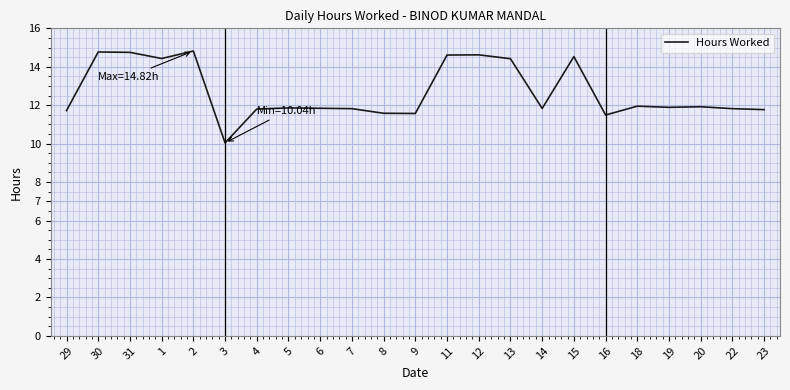

At which label does the data first exceed 11?

29